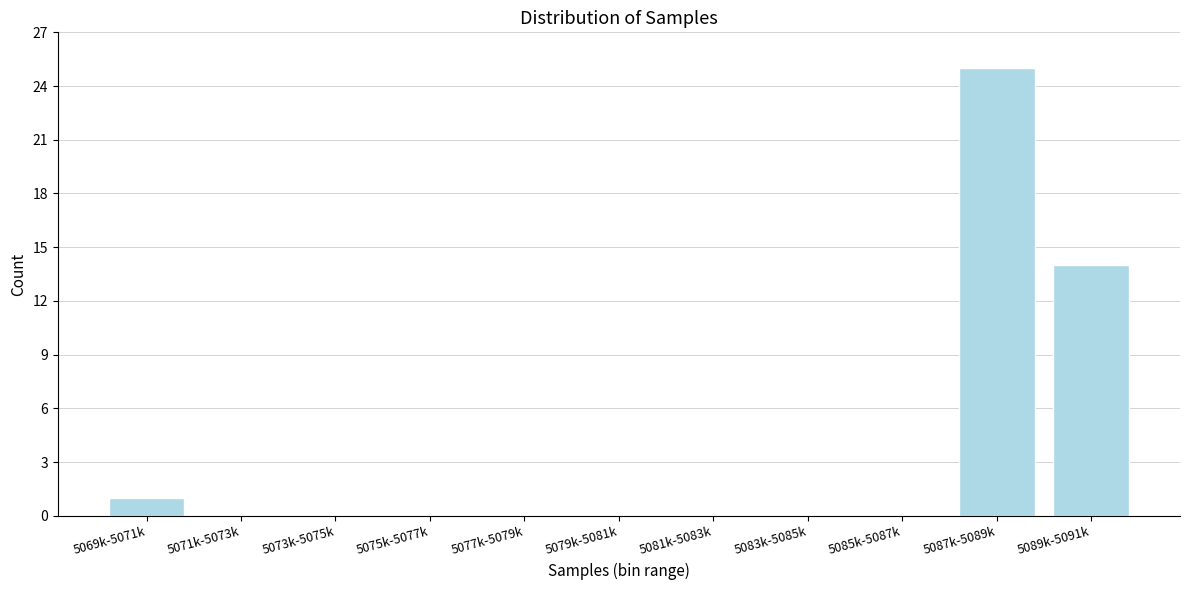

Reading left to right, list all the values displayed in this chart.

5069k-5071k=1	5071k-5073k=0	5073k-5075k=0	5075k-5077k=0	5077k-5079k=0	5079k-5081k=0	5081k-5083k=0	5083k-5085k=0	5085k-5087k=0	5087k-5089k=25	5089k-5091k=14